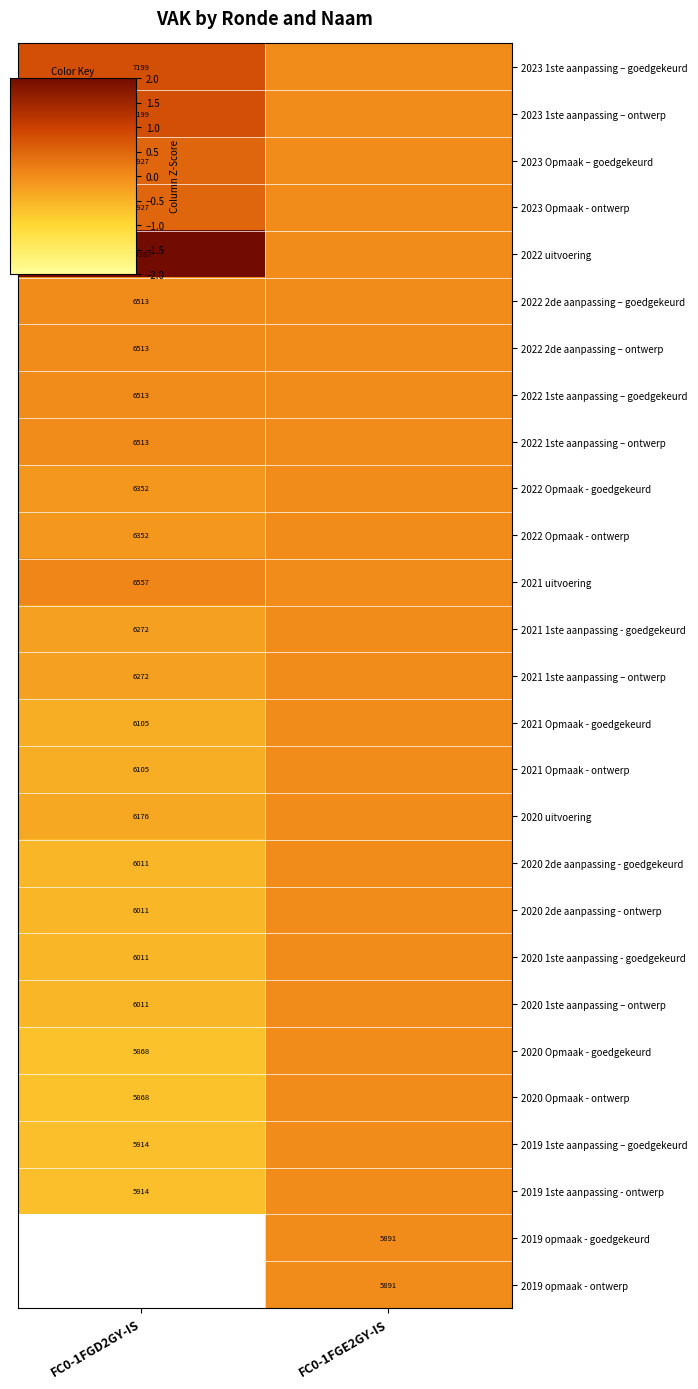

Which series has the largest total across all categories?

2022 uitvoering